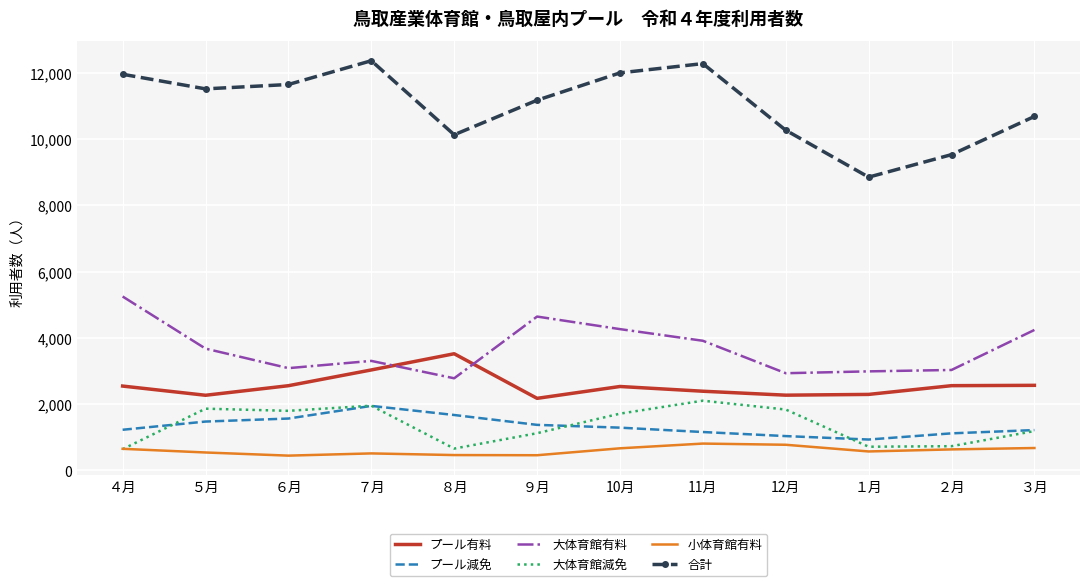

True or false: プール減免 and 小体育館有料 cross at least once.

False